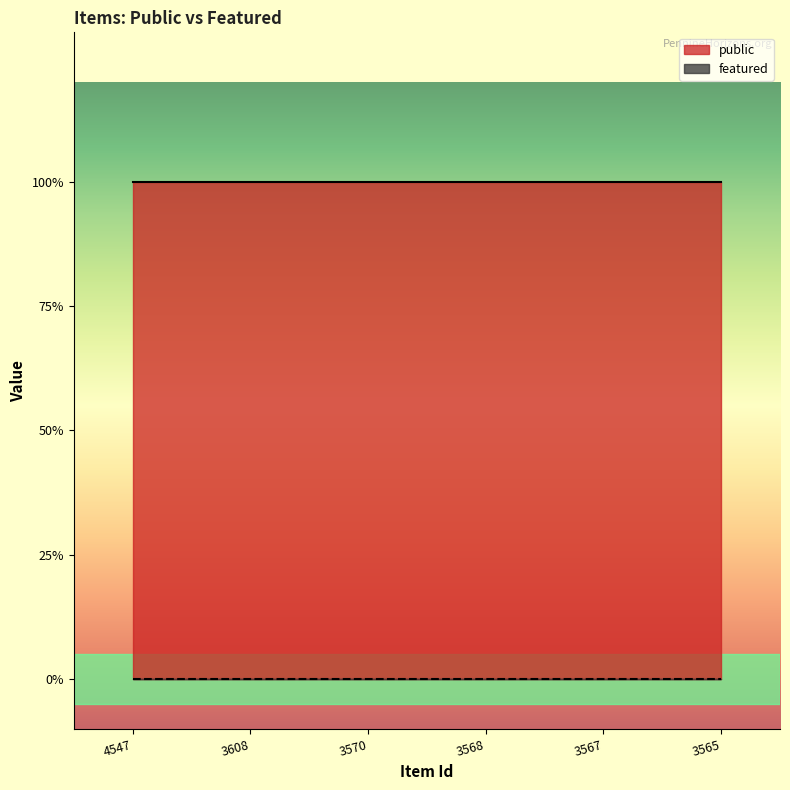

Which category has the lowest value across all series?

4547